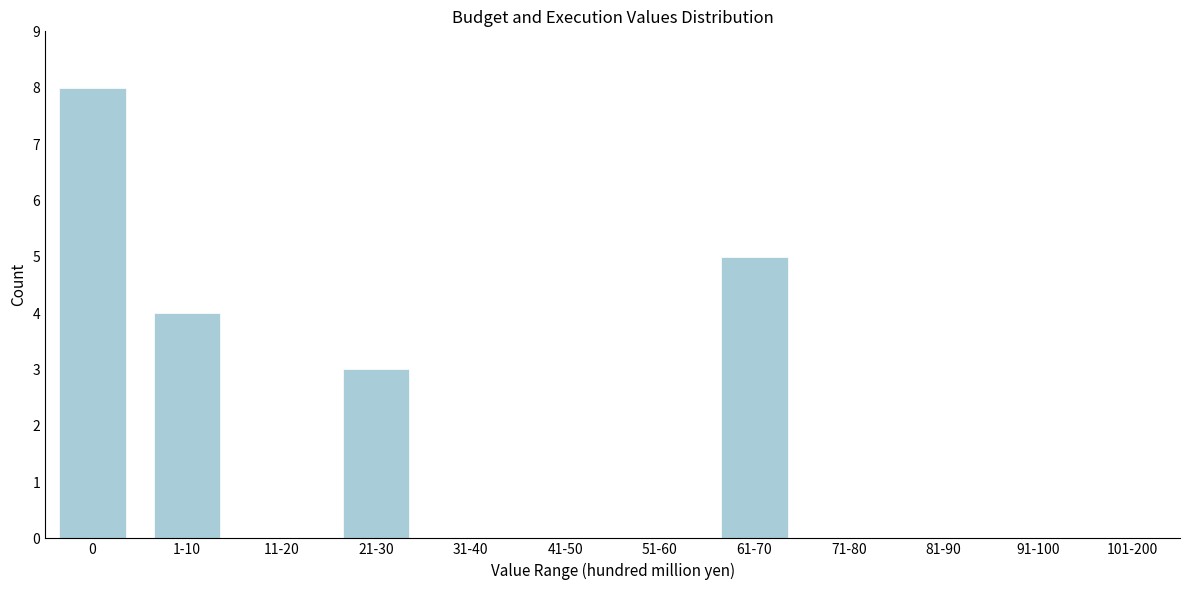

Reading left to right, transcribe all the data shown in this chart.

0=8	1-10=4	11-20=0	21-30=3	31-40=0	41-50=0	51-60=0	61-70=5	71-80=0	81-90=0	91-100=0	101-200=0